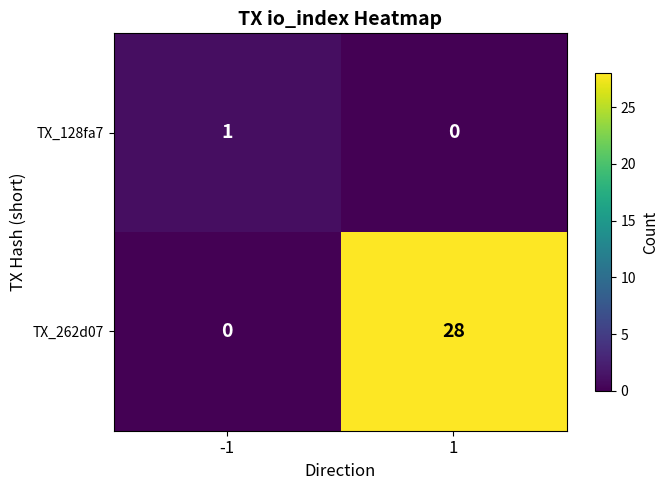

Which series has the largest range (max minus min)?

TX_262d07